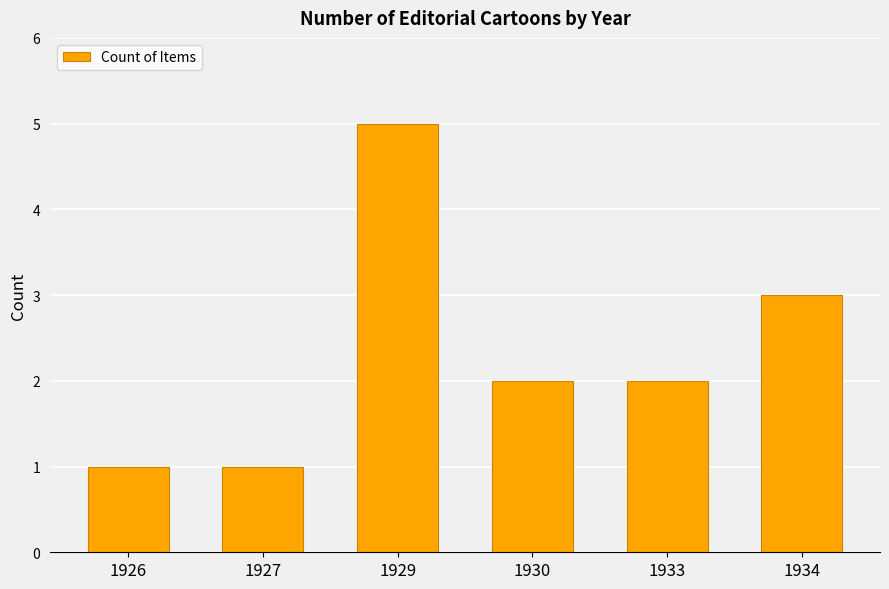

What is the average value?

2